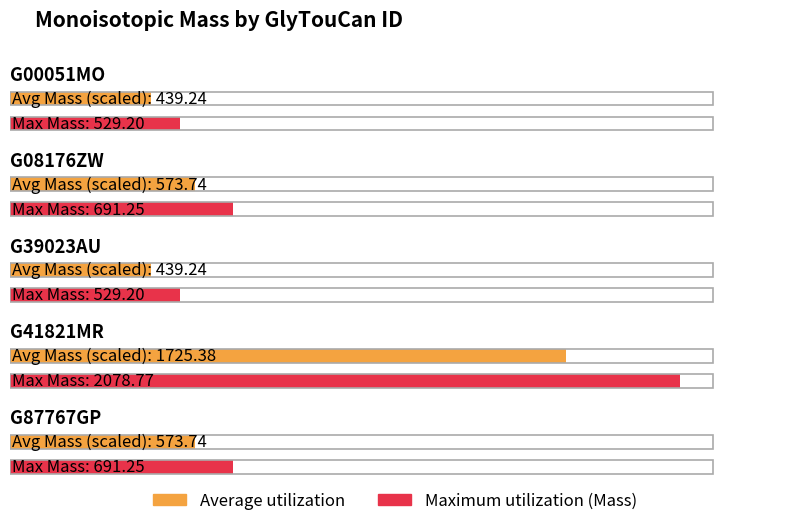

Reading right to left, transcribe all the data shown in this chart.

G87767GP=691.2	G41821MR=2078.8	G39023AU=529.2	G08176ZW=691.2	G00051MO=529.2